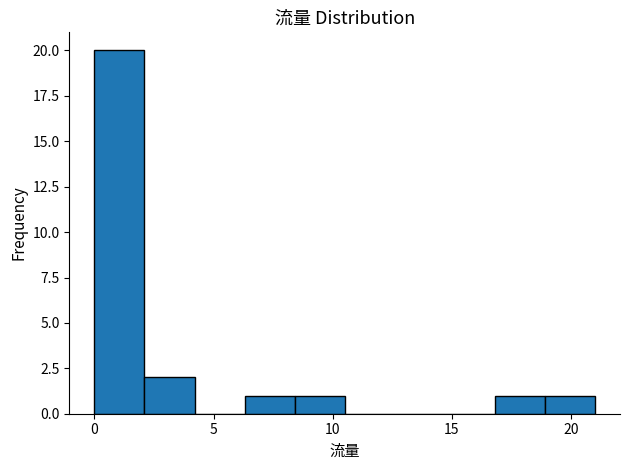

Reading left to right, list every bar in this chart as the range it spans on the x-axis followed by its height. Neither the bar edges nor the heights are printed on the chart, so give them approximately, as read against the axes.

0.0 to 2.1: 20
2.1 to 4.2: 2
4.2 to 6.3: 0
6.3 to 8.4: 1
8.4 to 10.5: 1
10.5 to 12.6: 0
12.6 to 14.7: 0
14.7 to 16.8: 0
16.8 to 18.9: 1
18.9 to 21.0: 1